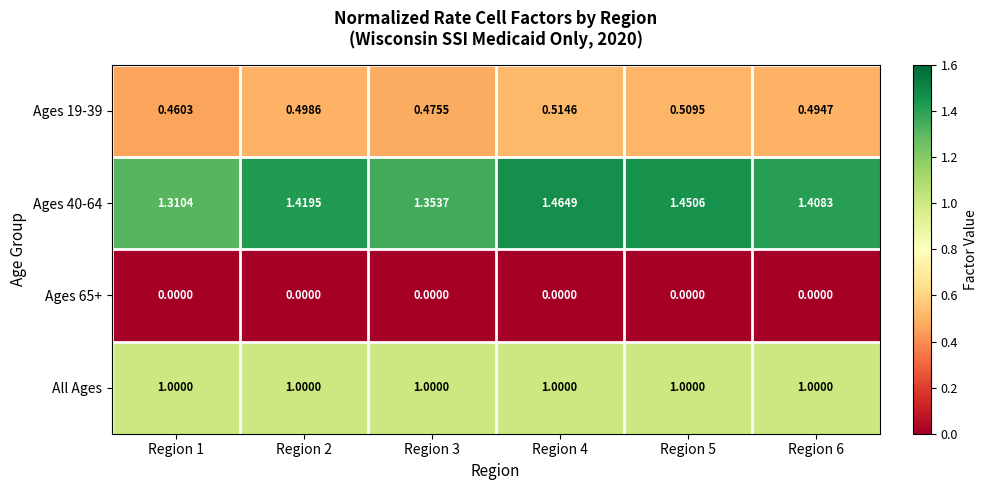

Is the value of Ages 19-39 at Region 2 greater than the value of Ages 65+ at Region 4?

Yes